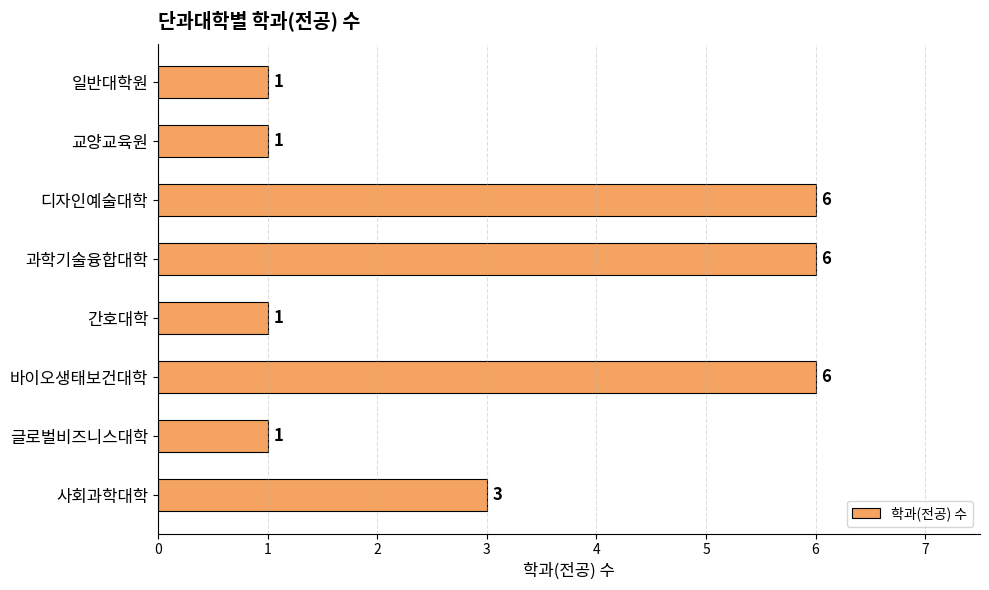

What is the difference between the maximum and minimum values?

5